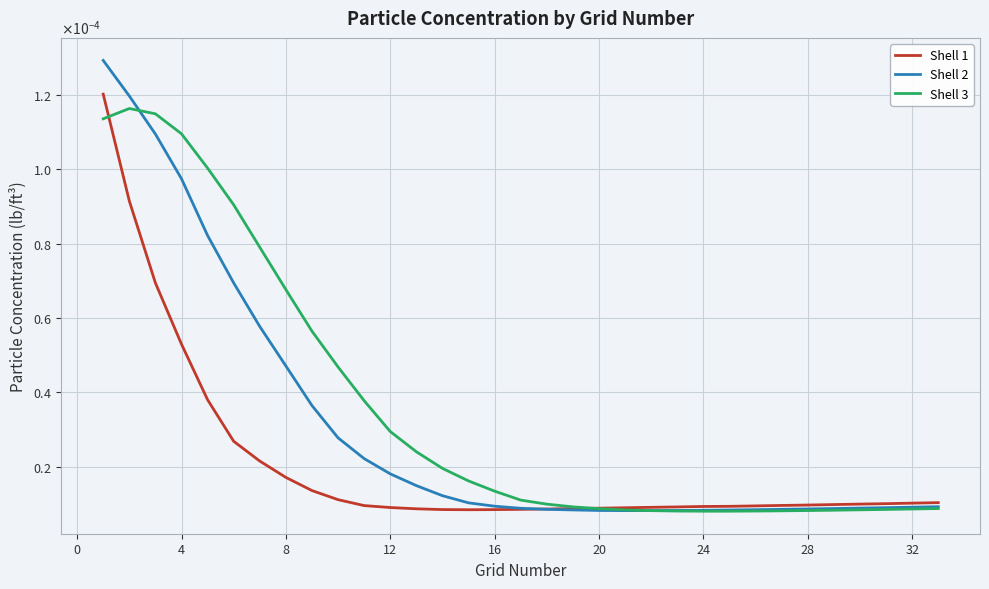

Does the chart display data point markers on the line(s)?

No